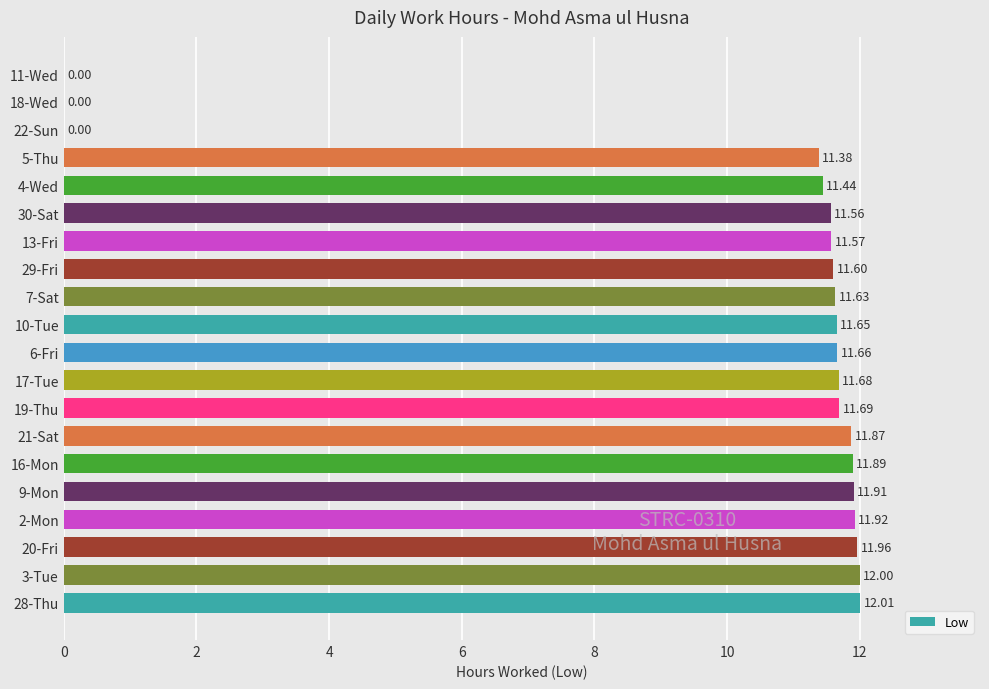

What is the sum of all values?

199.4